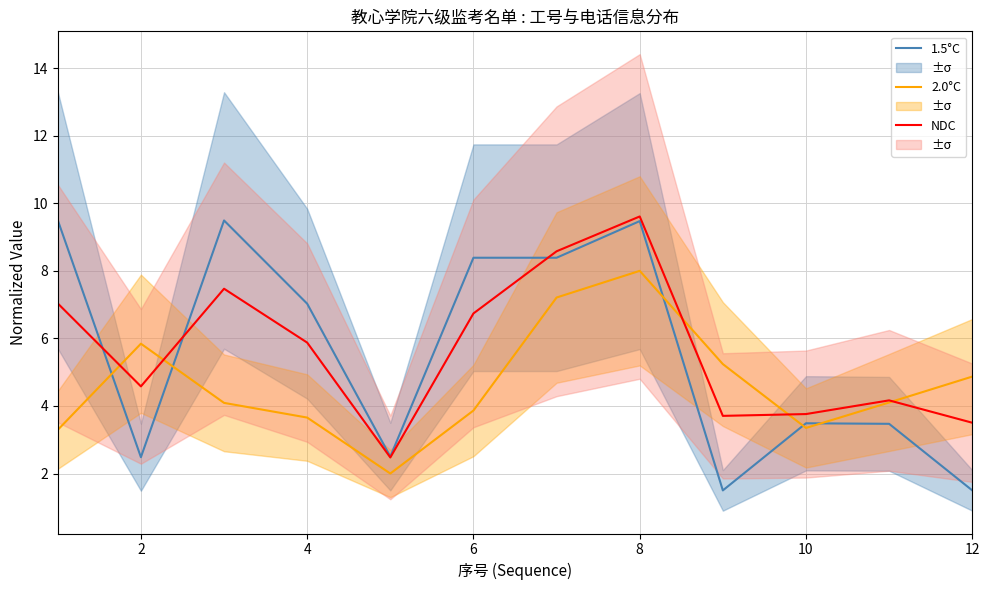

Reading right to left, extract all data points from this chart.

1.5°C: 1.5	3.5	3.5	1.5	9.5	8.4	8.4	2.5	7.0	9.5	2.5	9.5
2.0°C: 4.9	4.1	3.3	5.2	8.0	7.2	3.9	2.0	3.7	4.1	5.8	3.3
NDC: 3.5	4.2	3.8	3.7	9.6	8.6	6.7	2.5	5.9	7.5	4.6	7.0